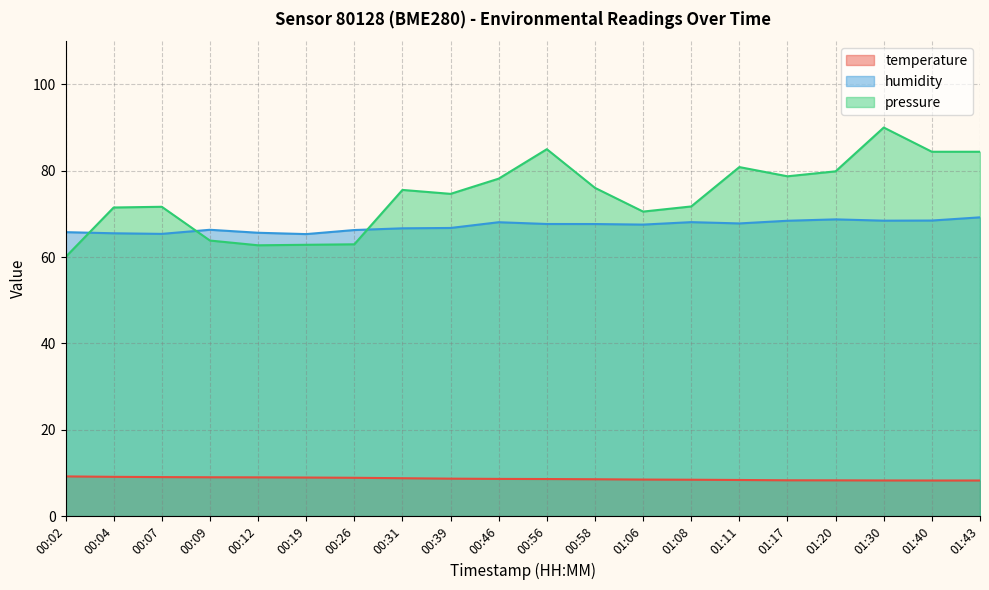

What is the label of the 1st point from the right?

01:43